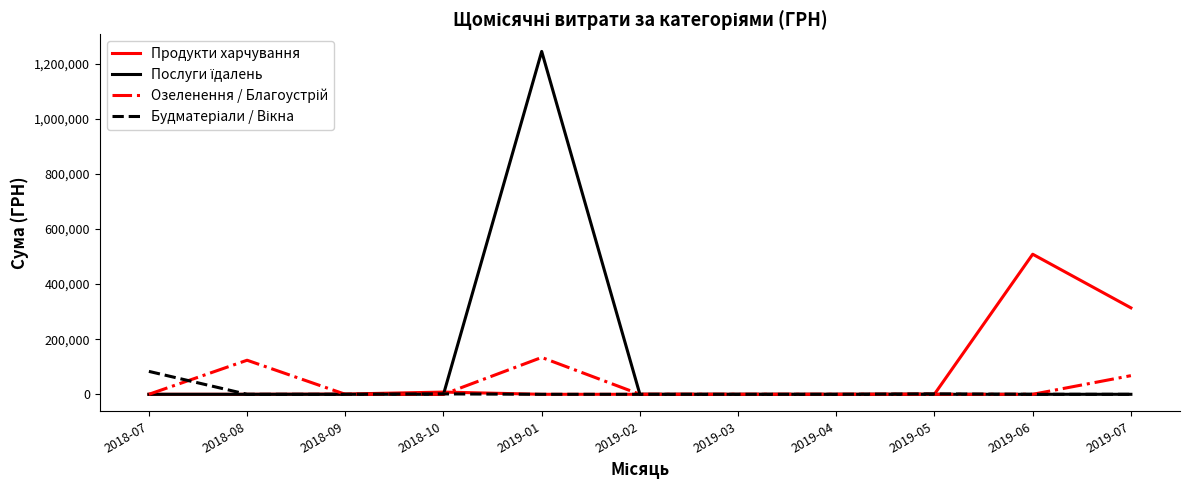

At which category is the sum across all series the highest?

2019-01